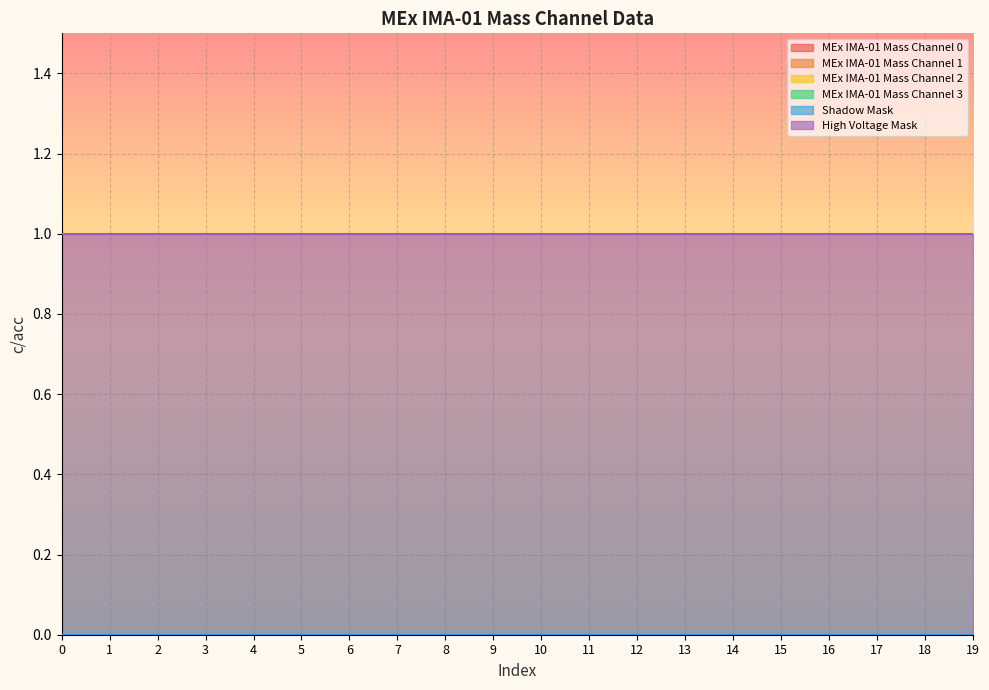

Which series has the largest total across all categories?

High Voltage Mask